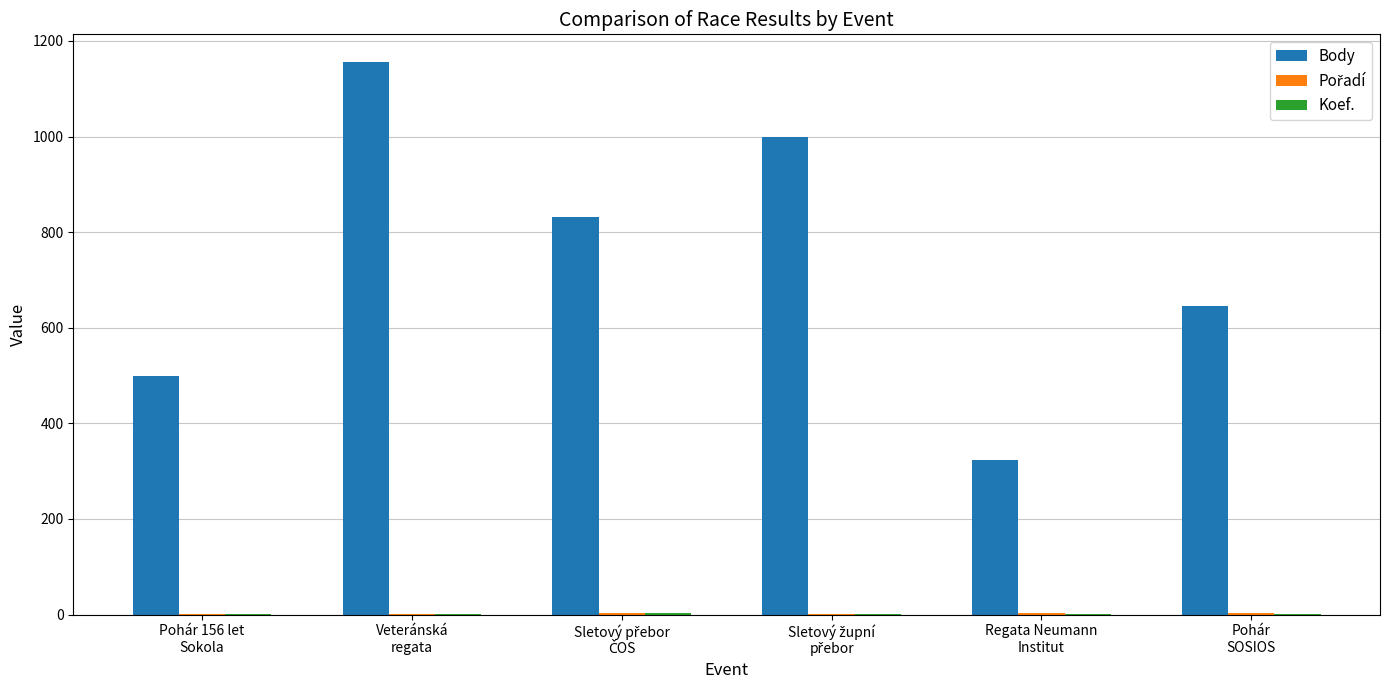

What is the greatest value displayed?

1156